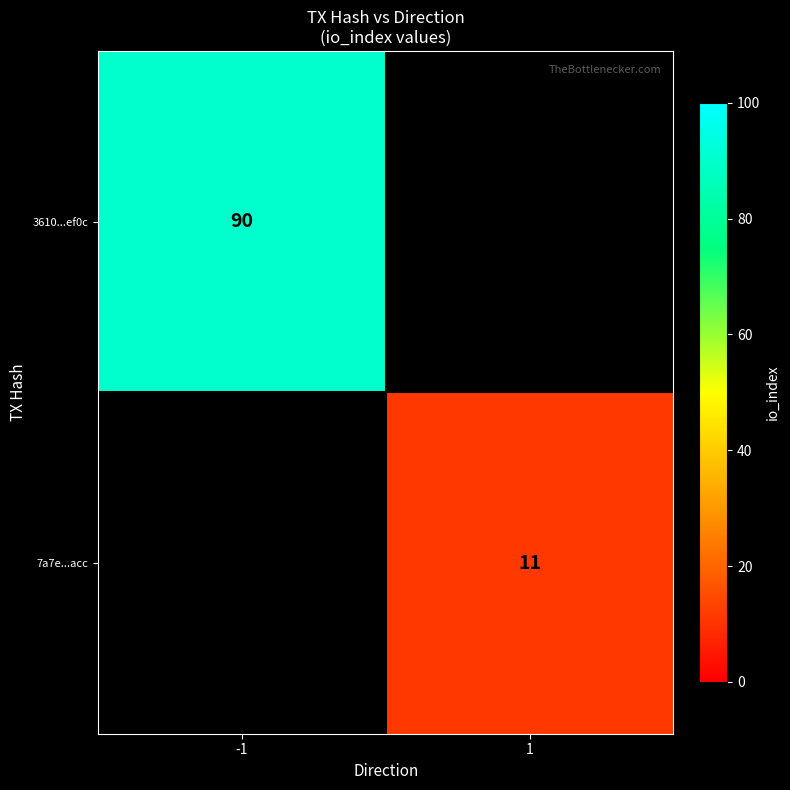

Count the number of data series in this chart.

2